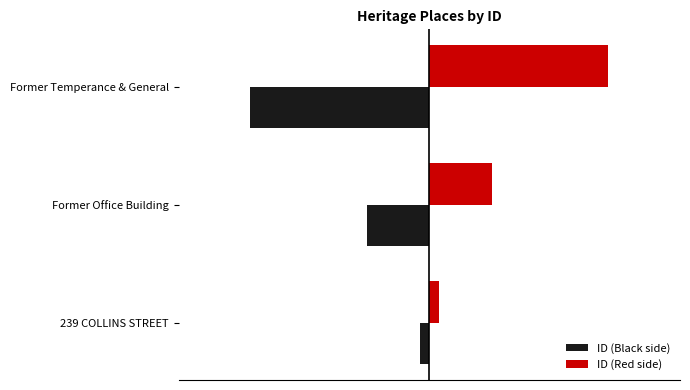

What are all the series names shown in the legend?

ID (Black side), ID (Red side)